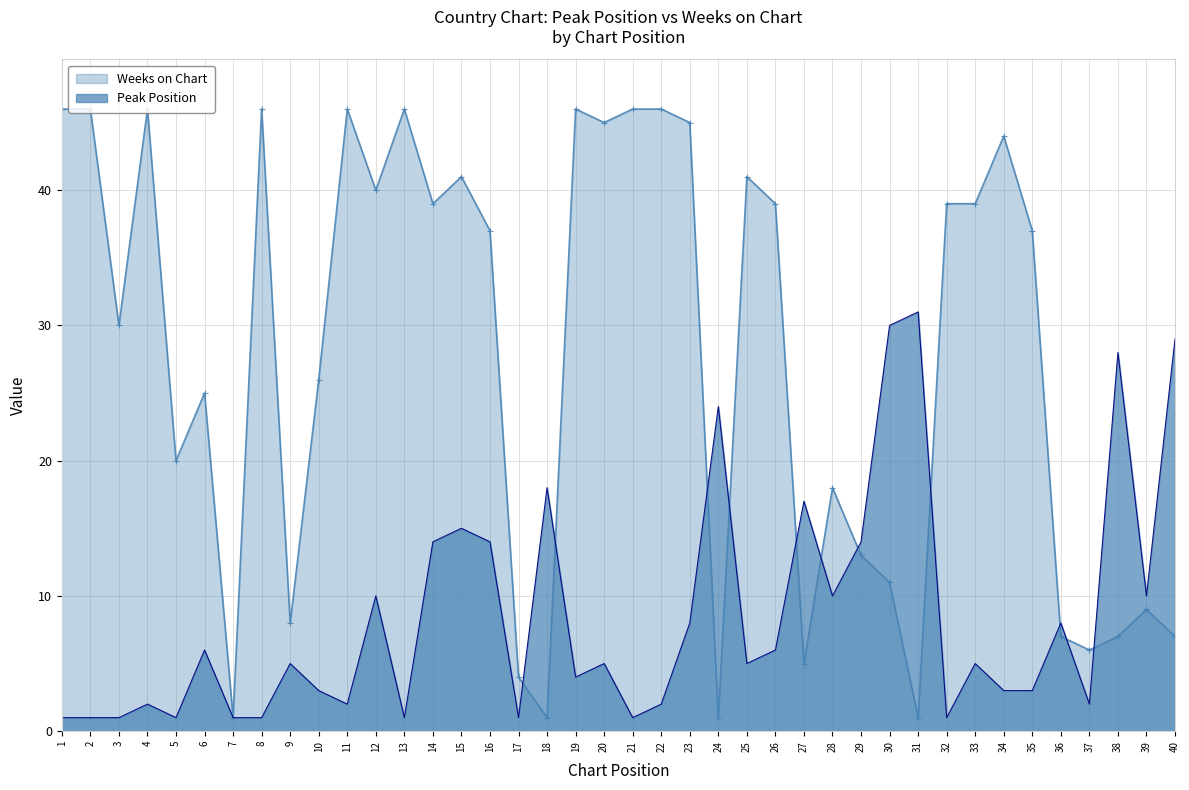

Rank the series by their average value, from highest to lowest.

Weeks on Chart, Peak Position